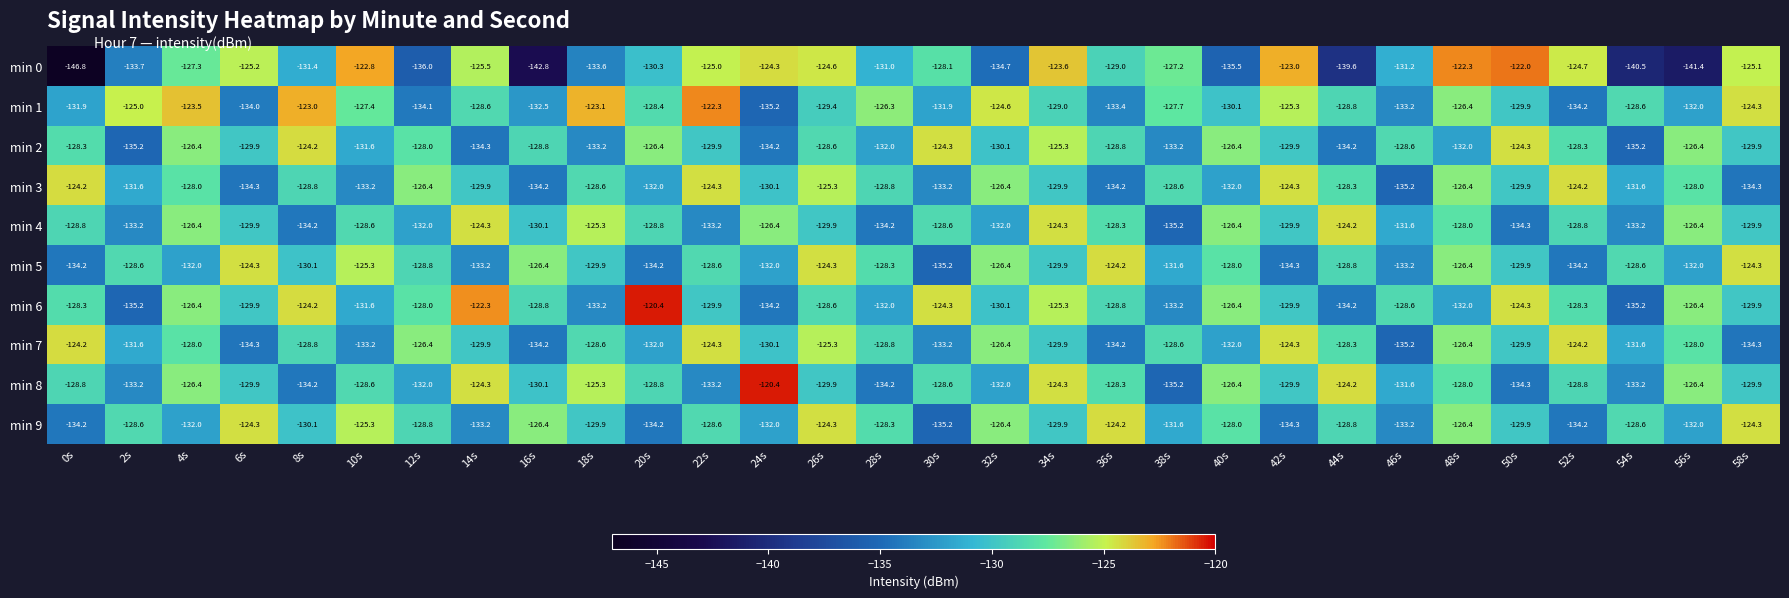

What value does the min 9 series have at 14s?

-133.2